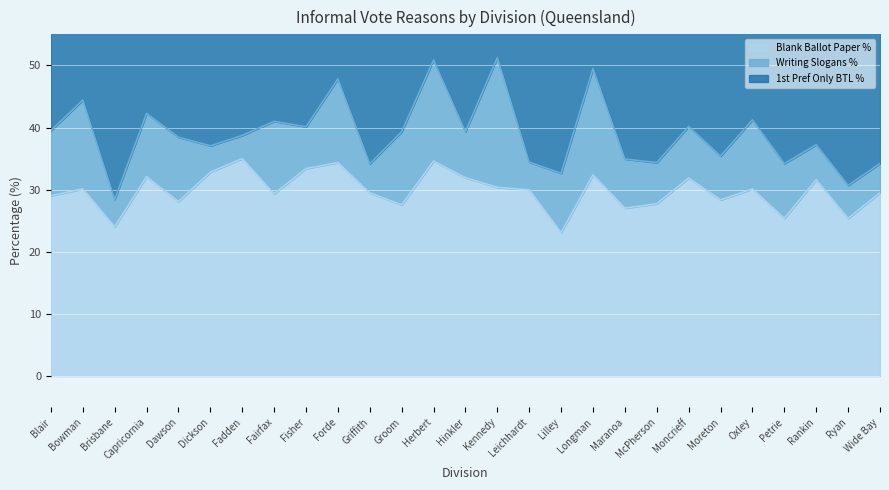

Is it true that Blank Ballot Paper % equals 30.0 at Leichhardt?

True